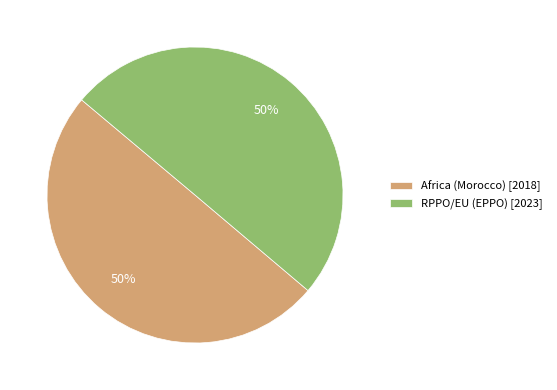

To the nearest percent, what percentage of the pie is Africa (Morocco) [2018]?

50%